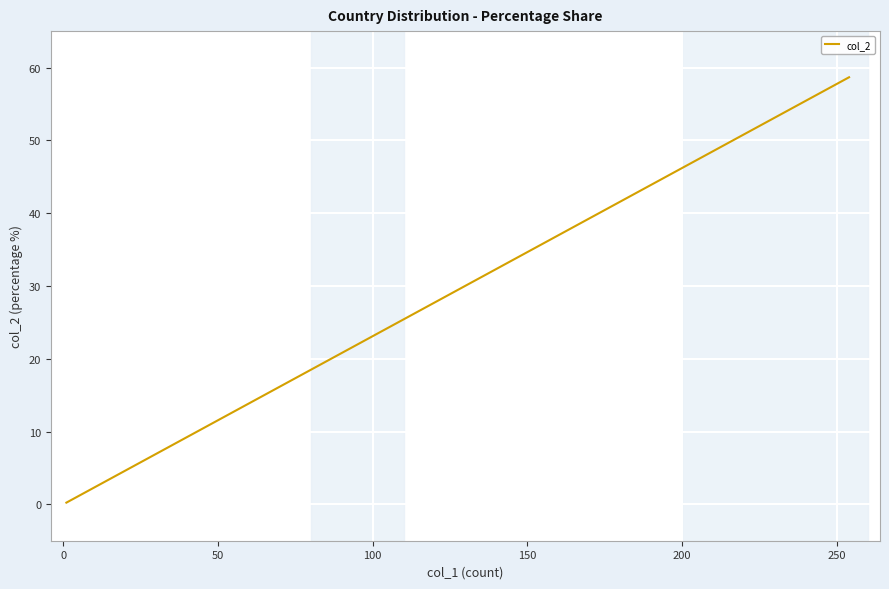

Is this an area chart (filled region under the line)?

No